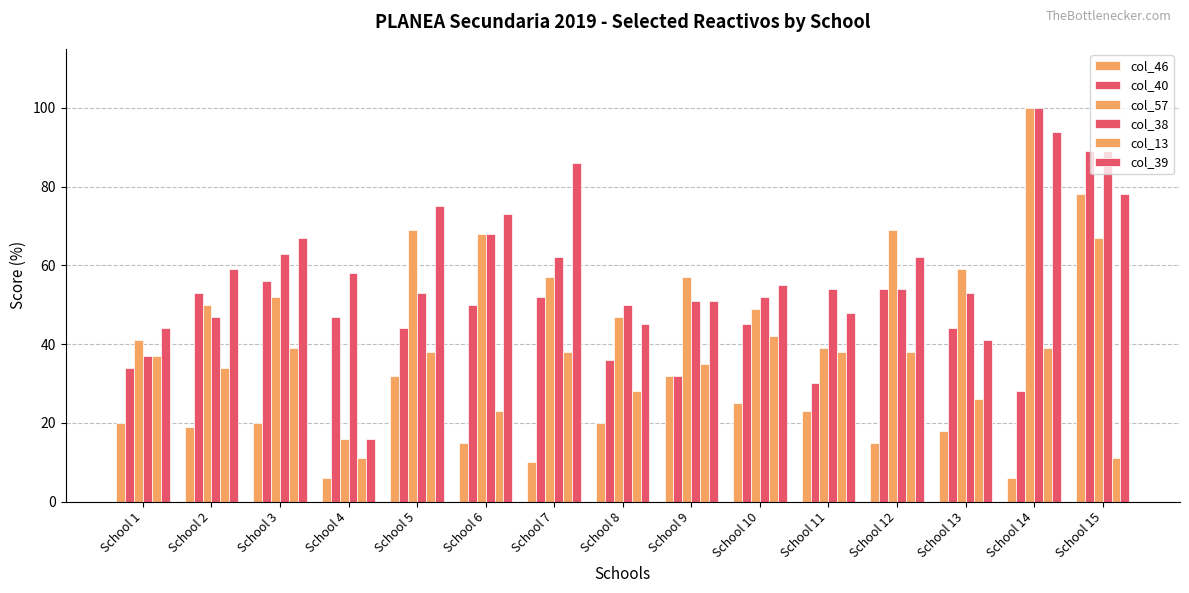

Are the bars horizontal?

No